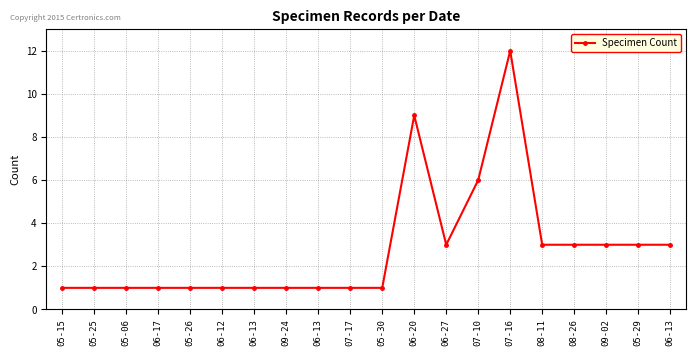

How many categories are shown in the chart?

20